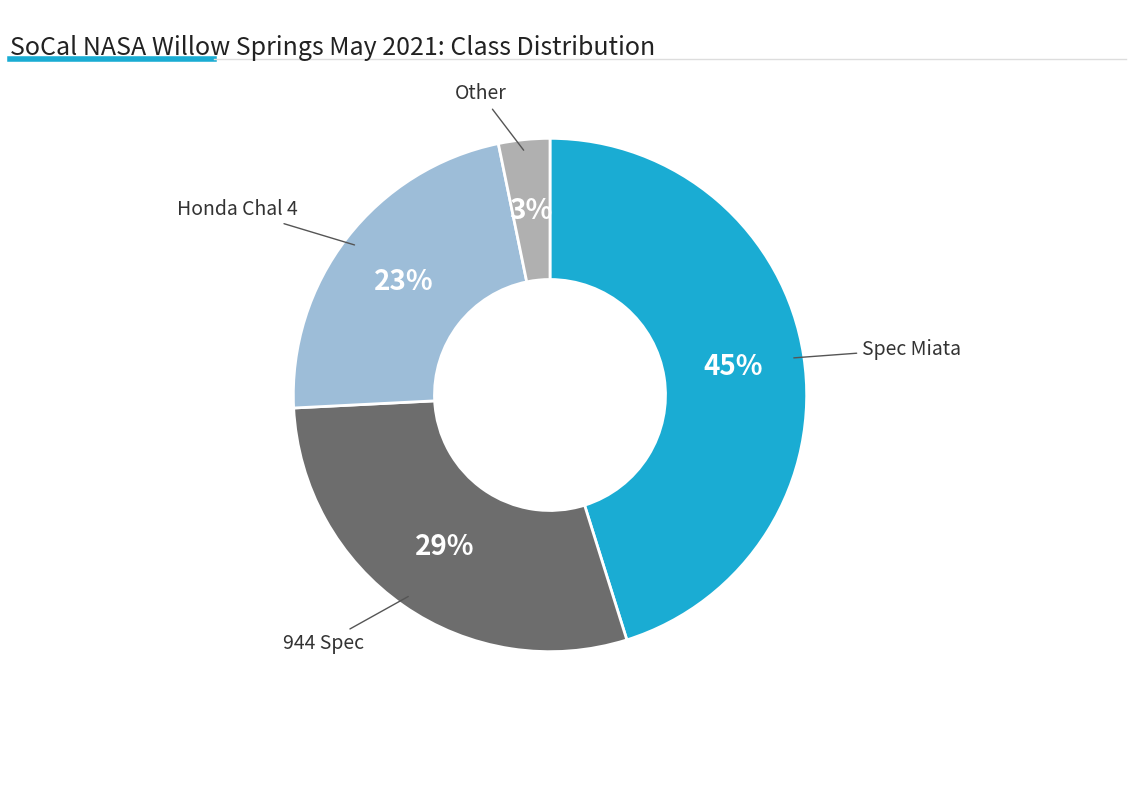

To the nearest percent, what is the average slice percentage?

25%